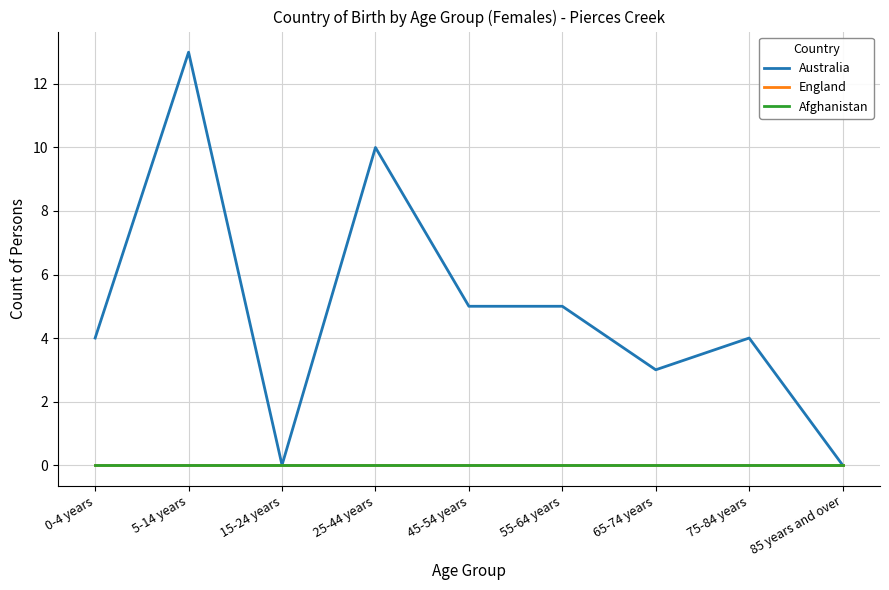

At which category does the chart reach its minimum across all series?

15-24 years